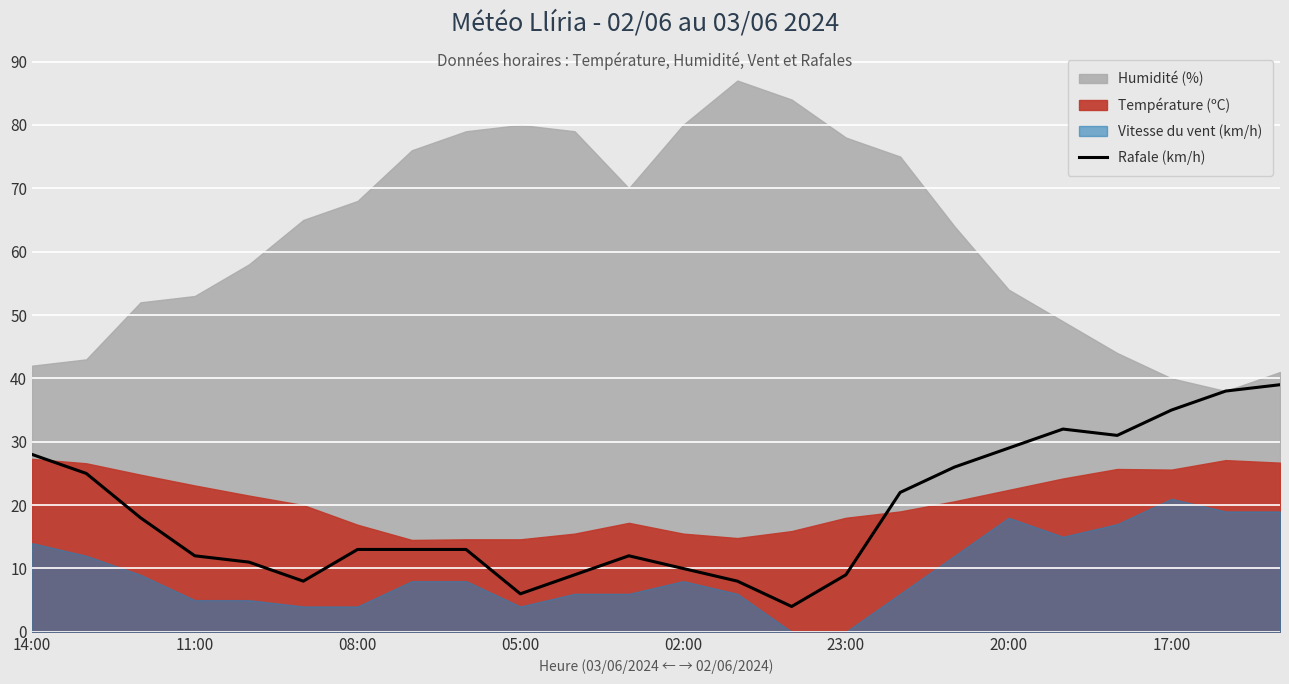

What is the maximum value for Rafale (km/h)?

39